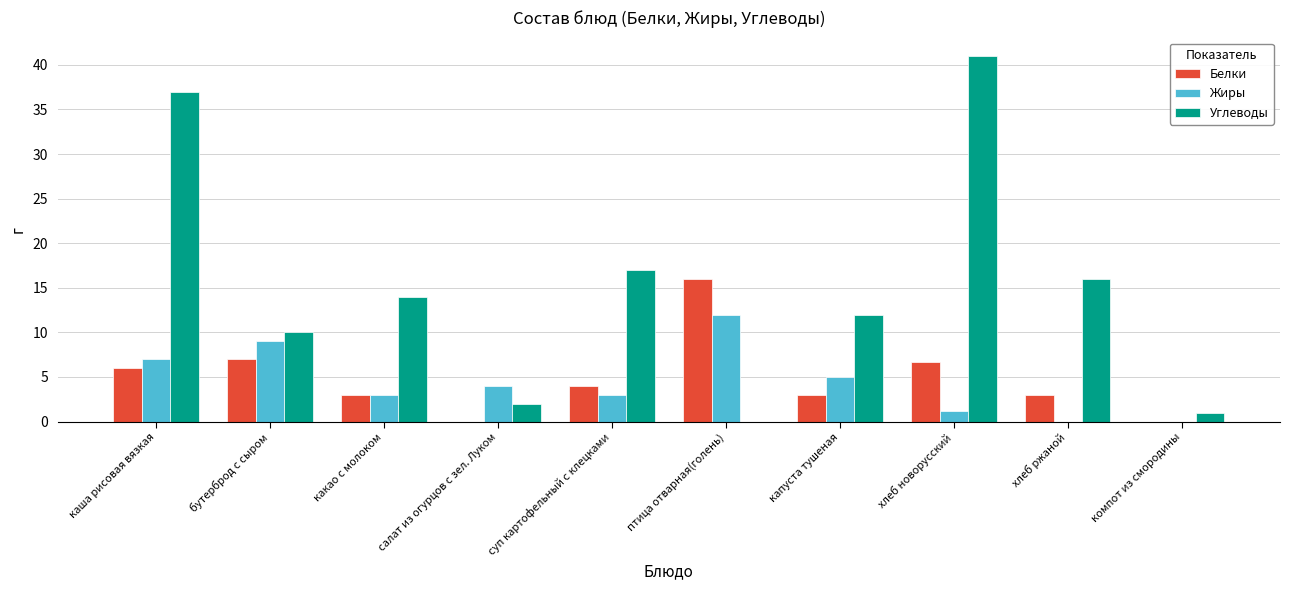

What is the sum of all Белки values?

48.7